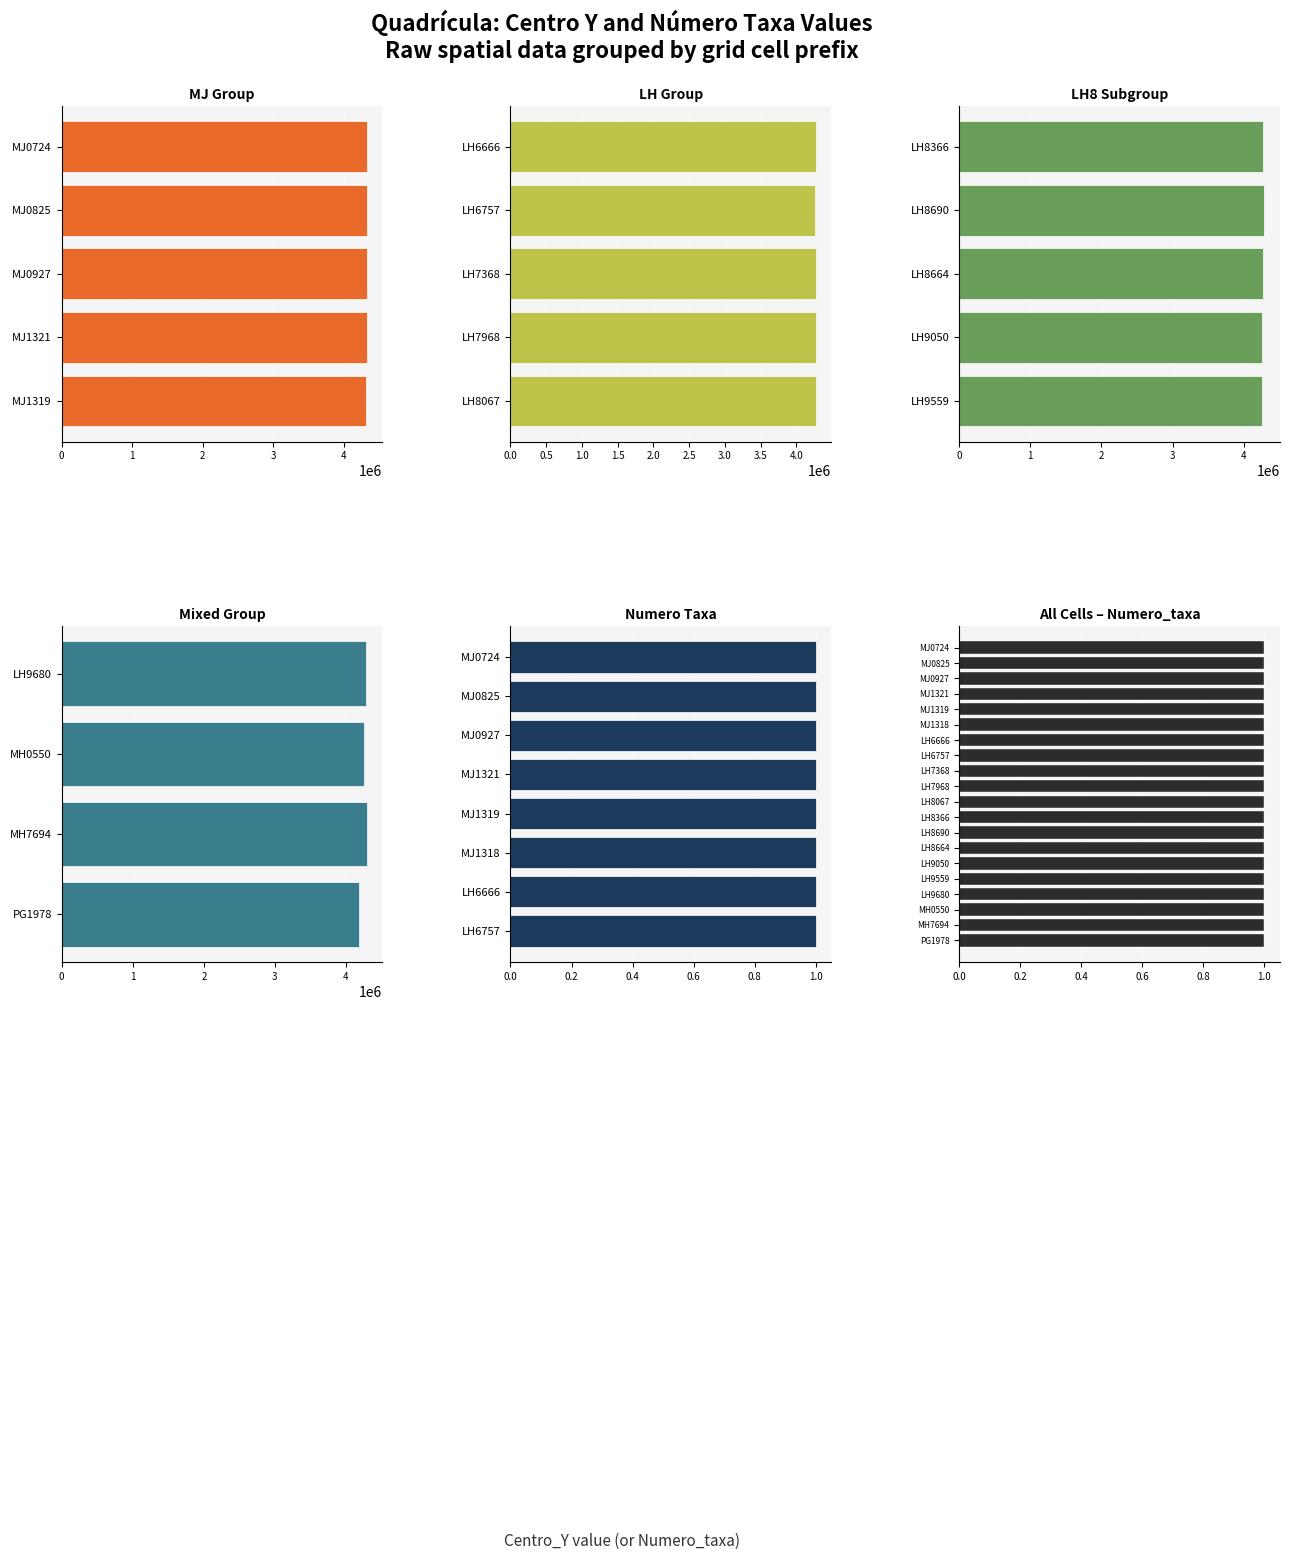

What is the value of the Numero_taxa bar at the 6th from the left?

1